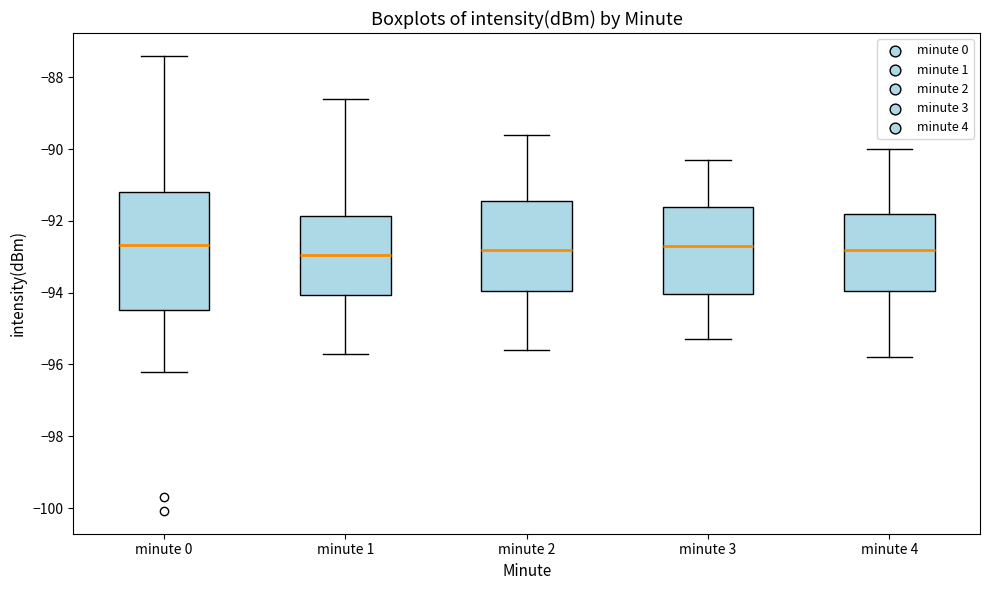

Where does the upper whisker of the box for minute 3 end on the y-axis? The values are not printed on the chart, so give them approximately, as read against the axis.

-90.2